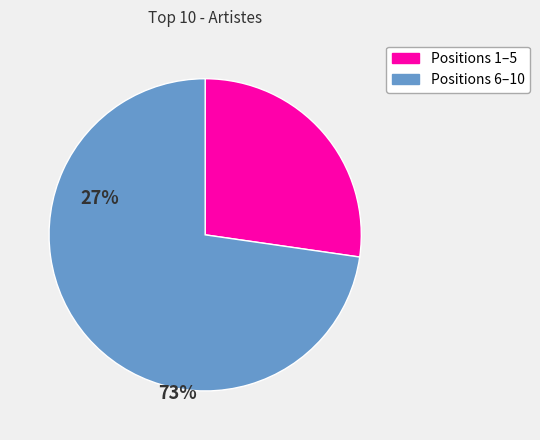

Is there any slice that represents more than half of the pie?

Yes